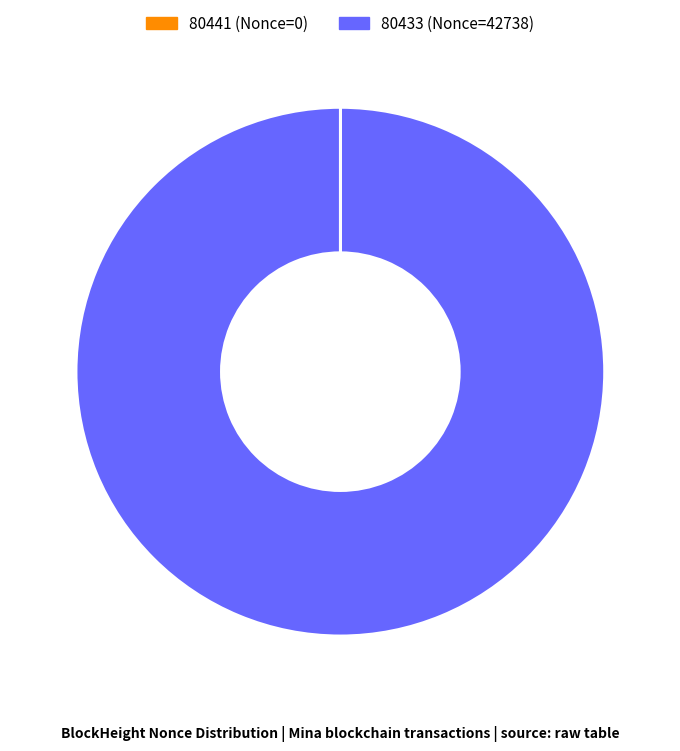

Is there a majority slice in this chart?

Yes